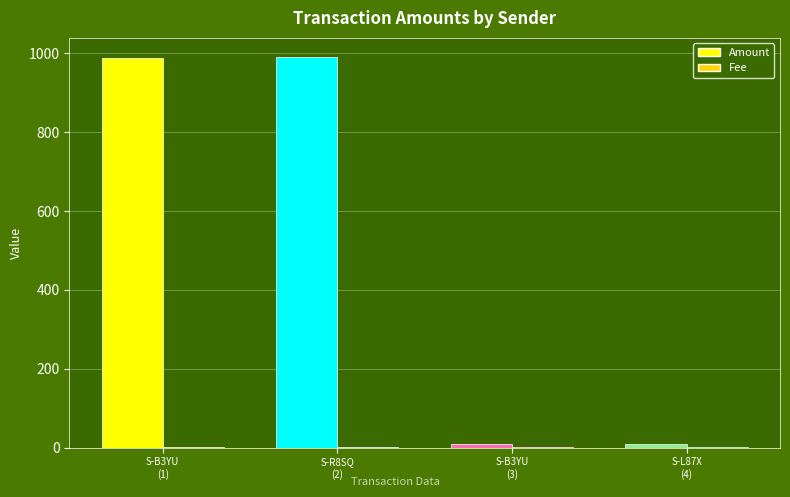

What value does the Fee series have at S-B3YU-Z3YC-SF33-2Q3BA?

1